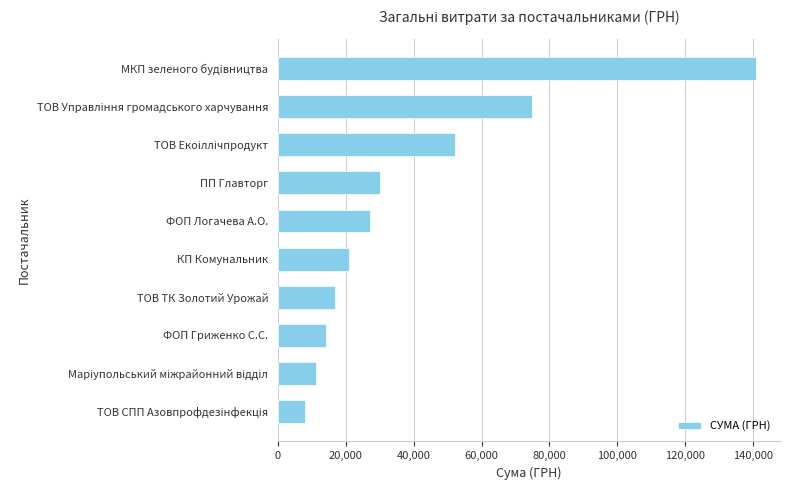

What is the label of the 1st bar from the top?

МКП зеленого будiвництва